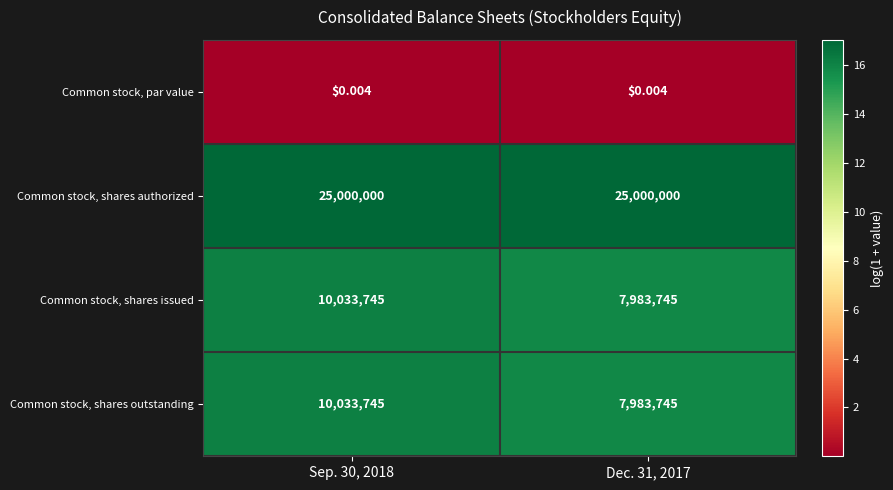

Is the value of Common stock, shares outstanding at Dec. 31, 2017 greater than the value of Common stock, par value at Dec. 31, 2017?

Yes